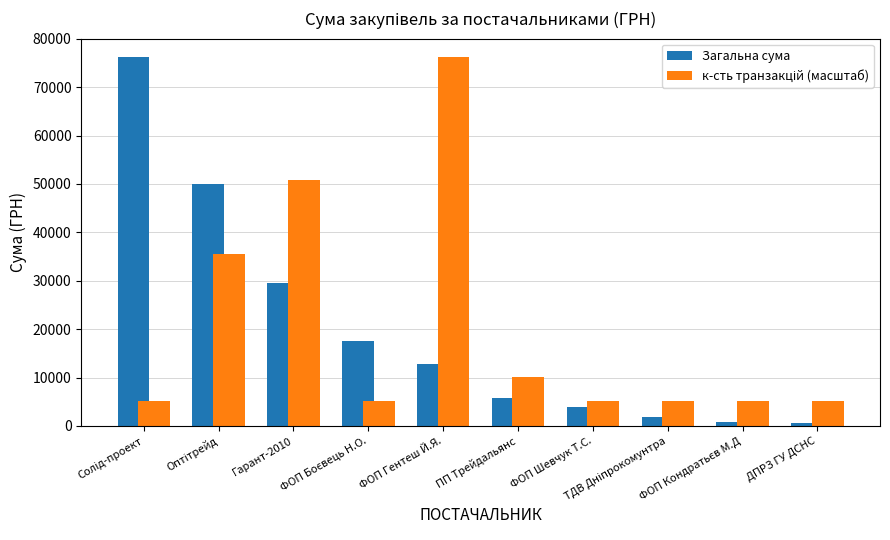

What is the greatest value displayed?

76202.7